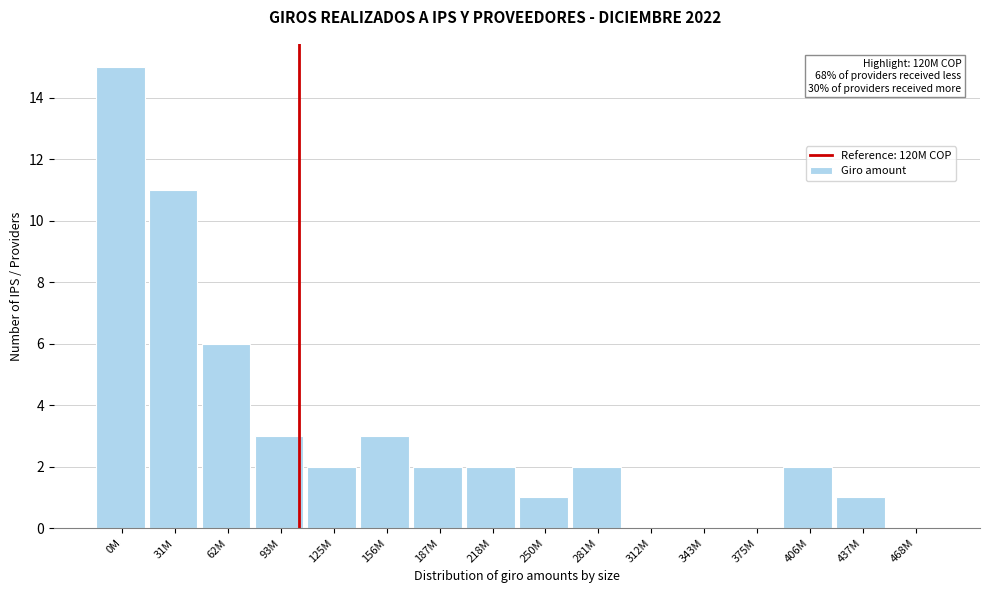

Reading left to right, what are all the values shown in this chart?

0M=15	31M=11	62M=6	93M=3	125M=2	156M=3	187M=2	218M=2	250M=1	281M=2	312M=0	343M=0	375M=0	406M=2	437M=1	468M=0